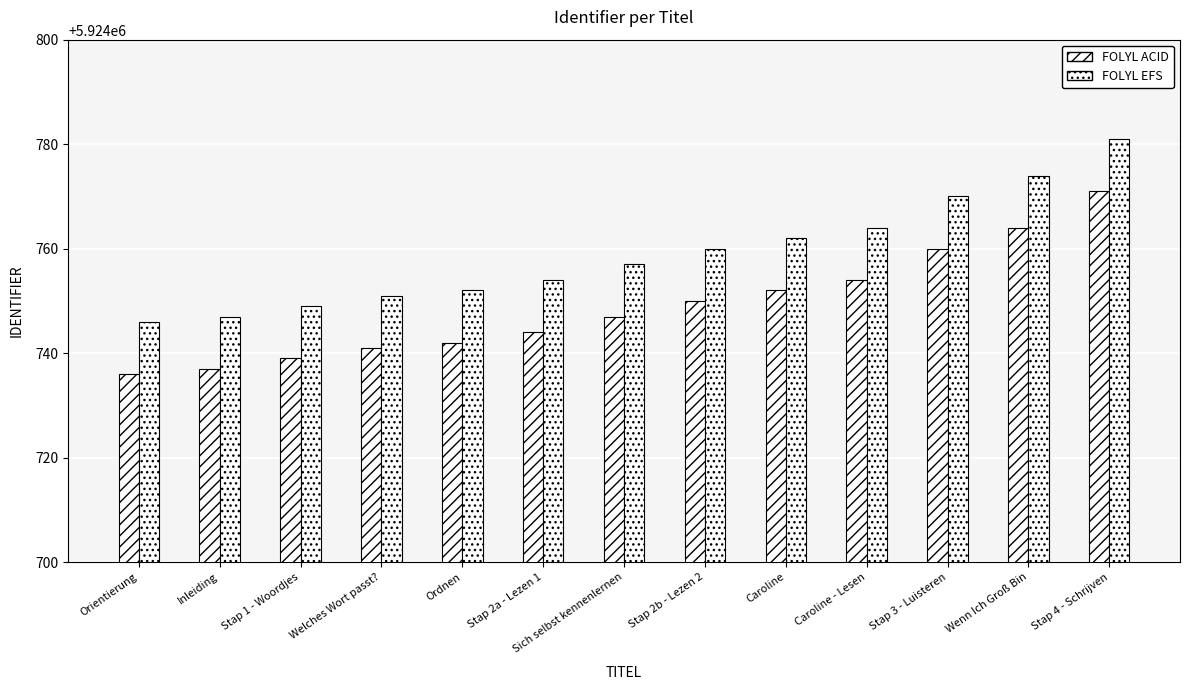

At which label does FOLYL EFS first exceed 5924757?

Stap 2b - Lezen 2